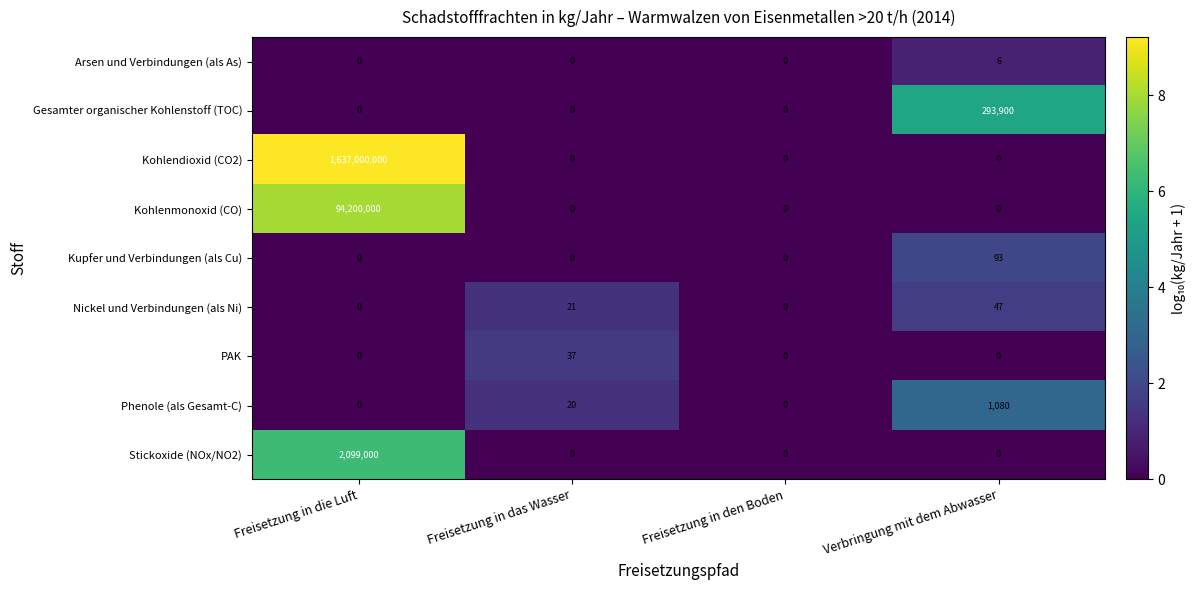

True or false: Kupfer und Verbindungen (als Cu) has a value of 0 at Freisetzung in das Wasser.

True